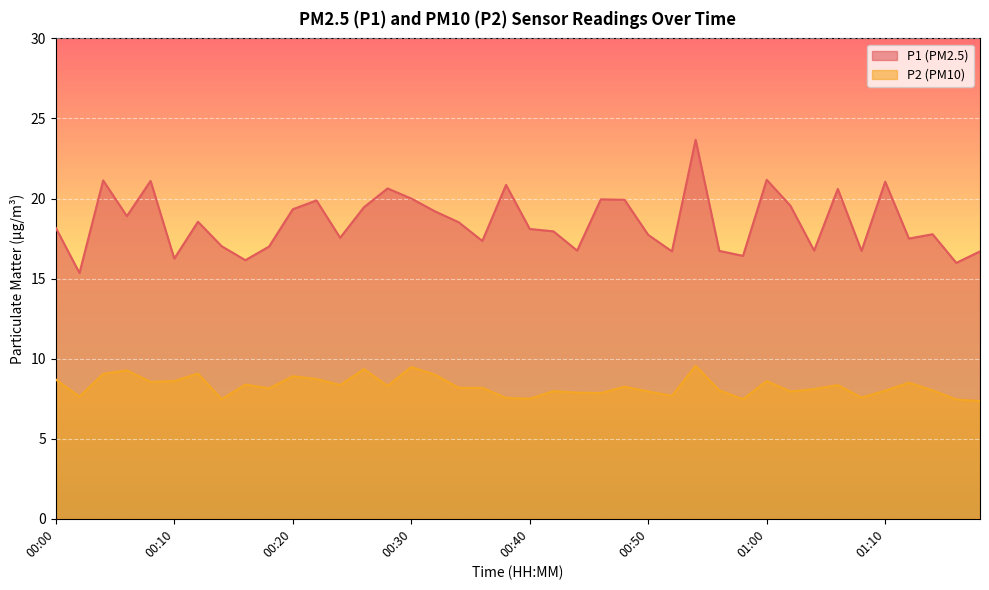

At which category does P2 reach its first local peak?

00:06